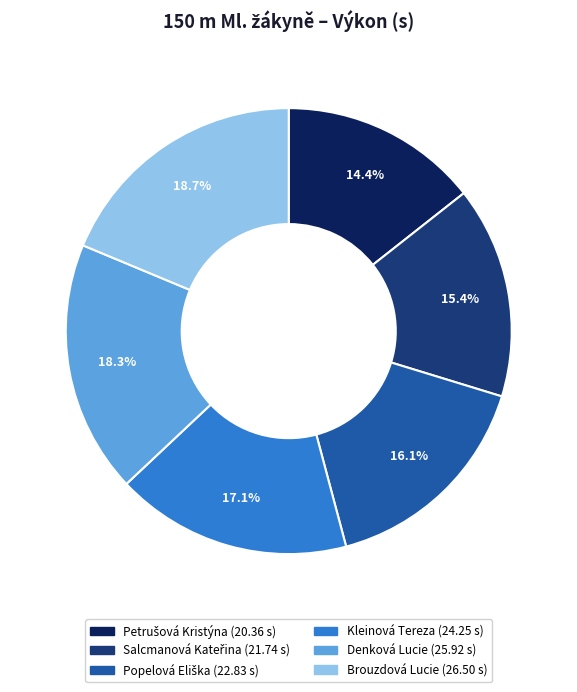

How much of the chart is everything except Denková Lucie?

81.7%